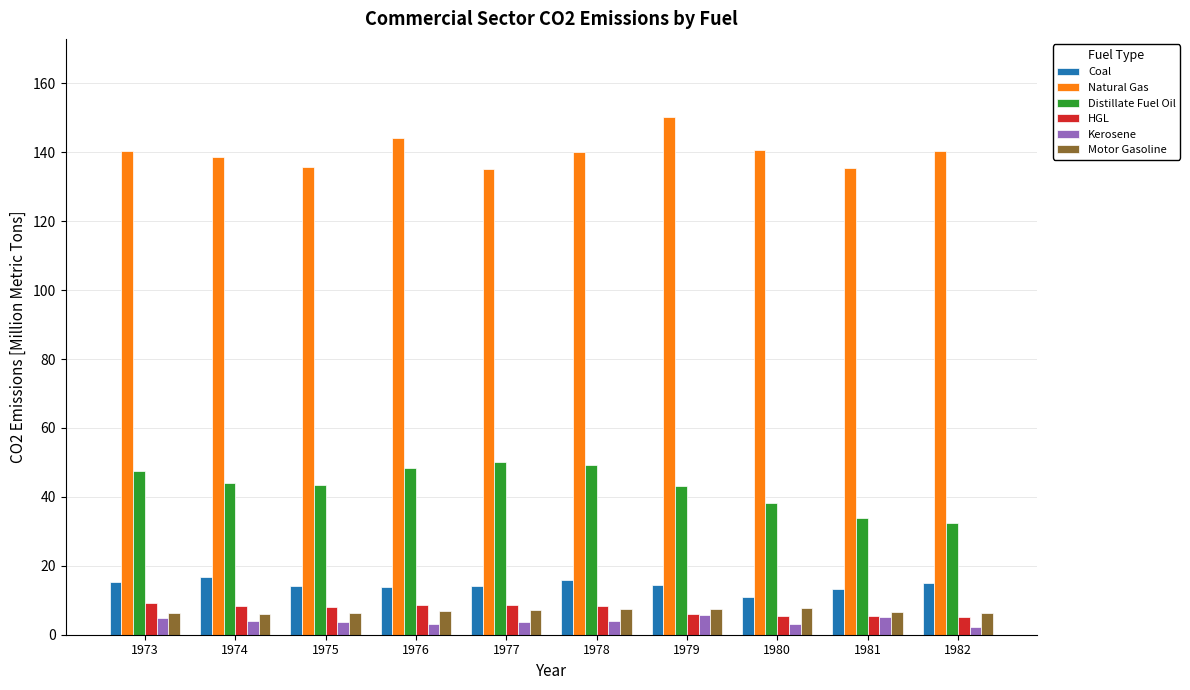

Read the Coal value at 1973.

15.4